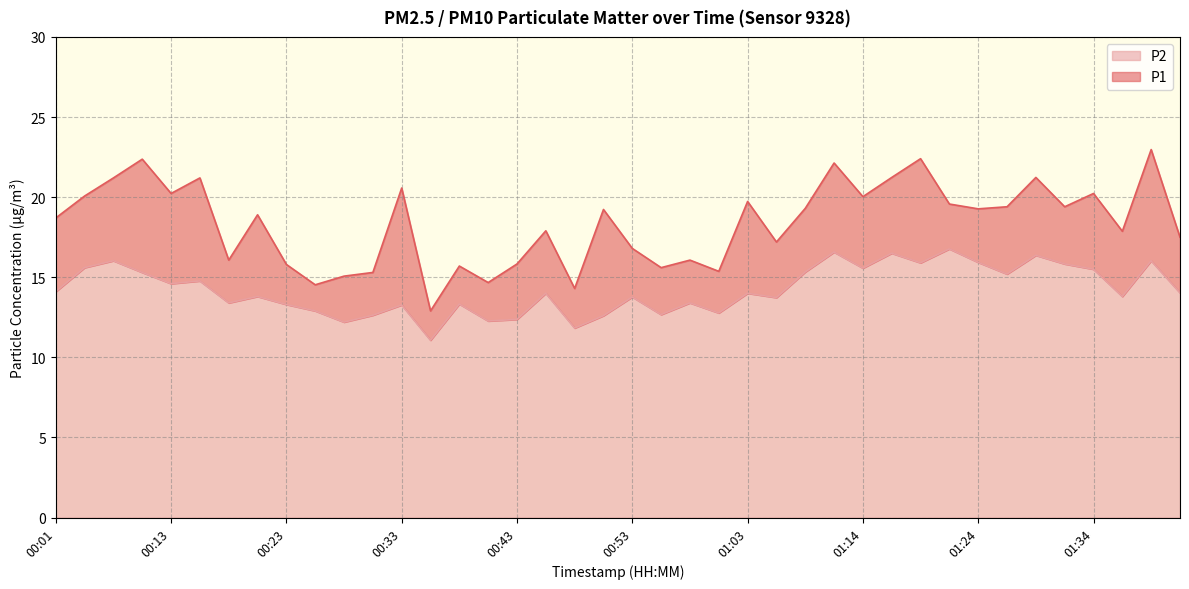

True or false: P2 and P1 intersect in this chart.

False